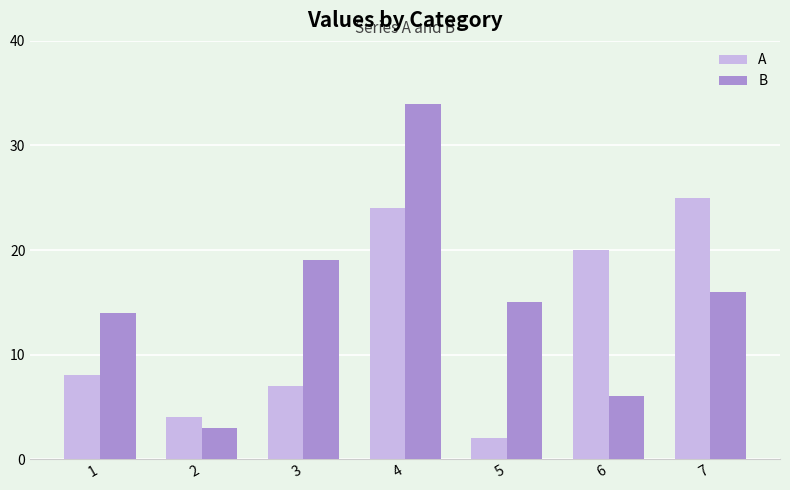

What is the spread (max minus min) of values at 3?

12